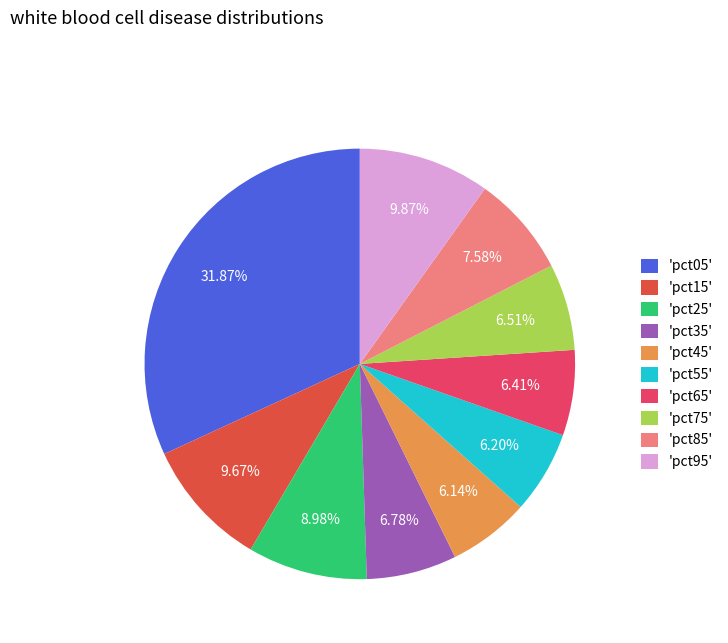

Do 'pct85' and 'pct55' together represent more than half of the pie?

No